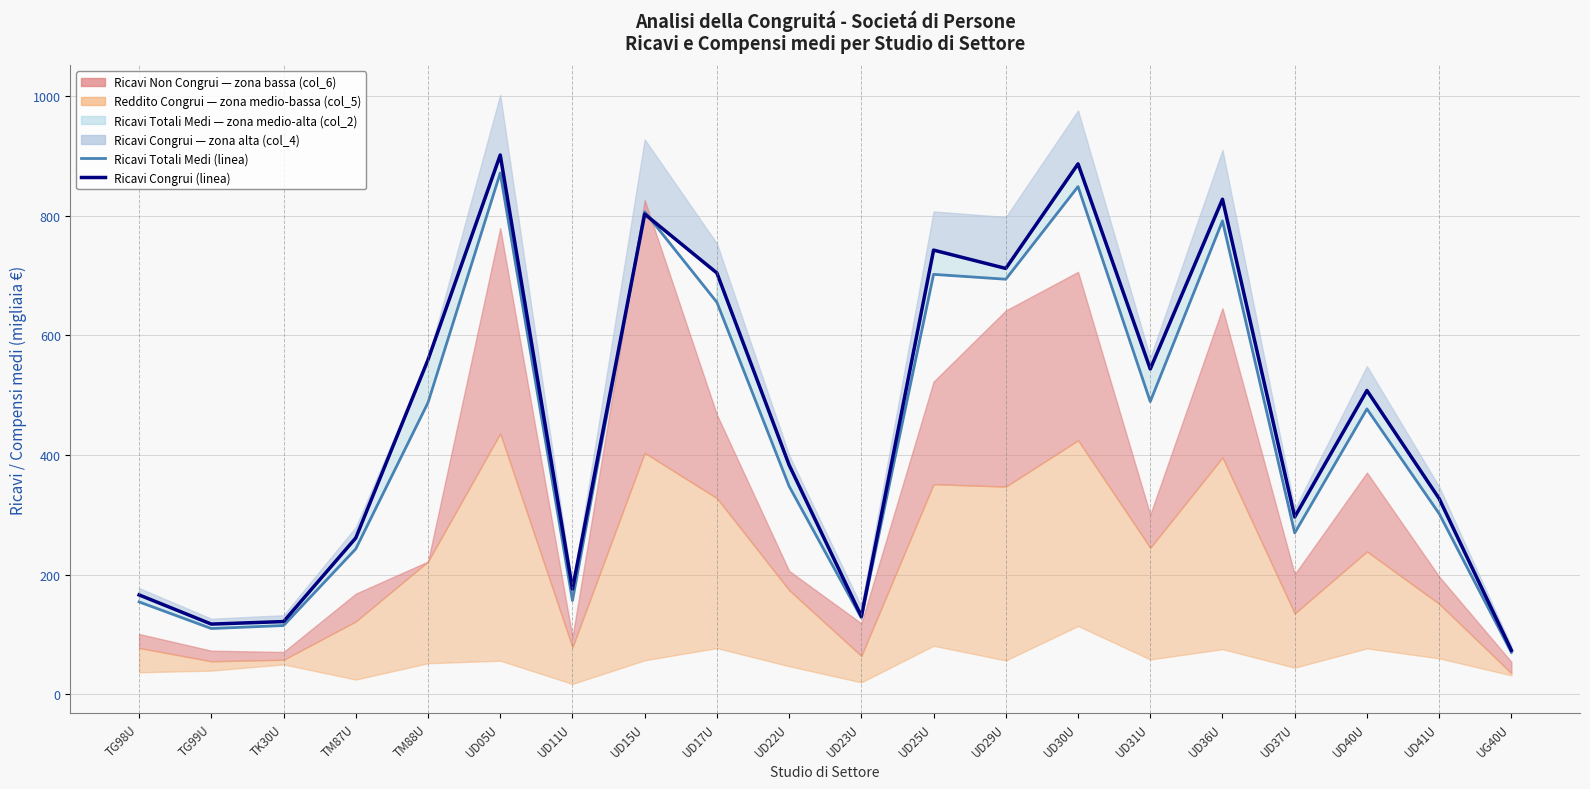

What is the difference between the maximum and minimum values in the Ricavi Congrui (col_4) - linea series?

828.7